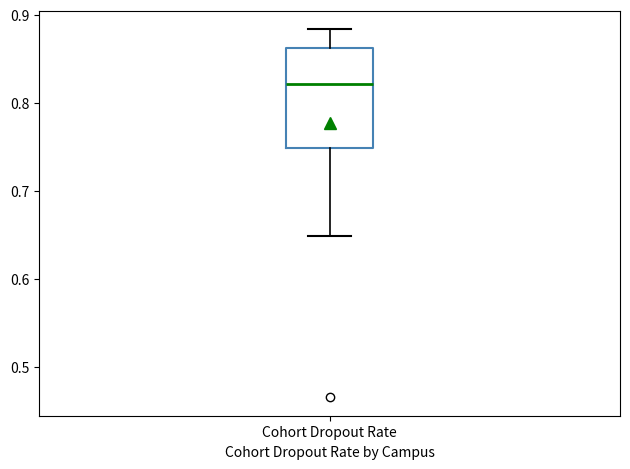

Where does the median line of the box for Cohort Dropout Rate sit on the y-axis? The values are not printed on the chart, so give them approximately, as read against the axis.

0.82